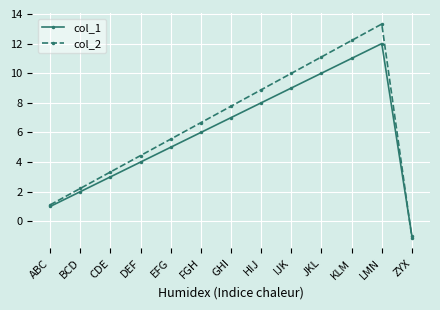

The col_2 series shows 7.8 at GHI. True or false?

True